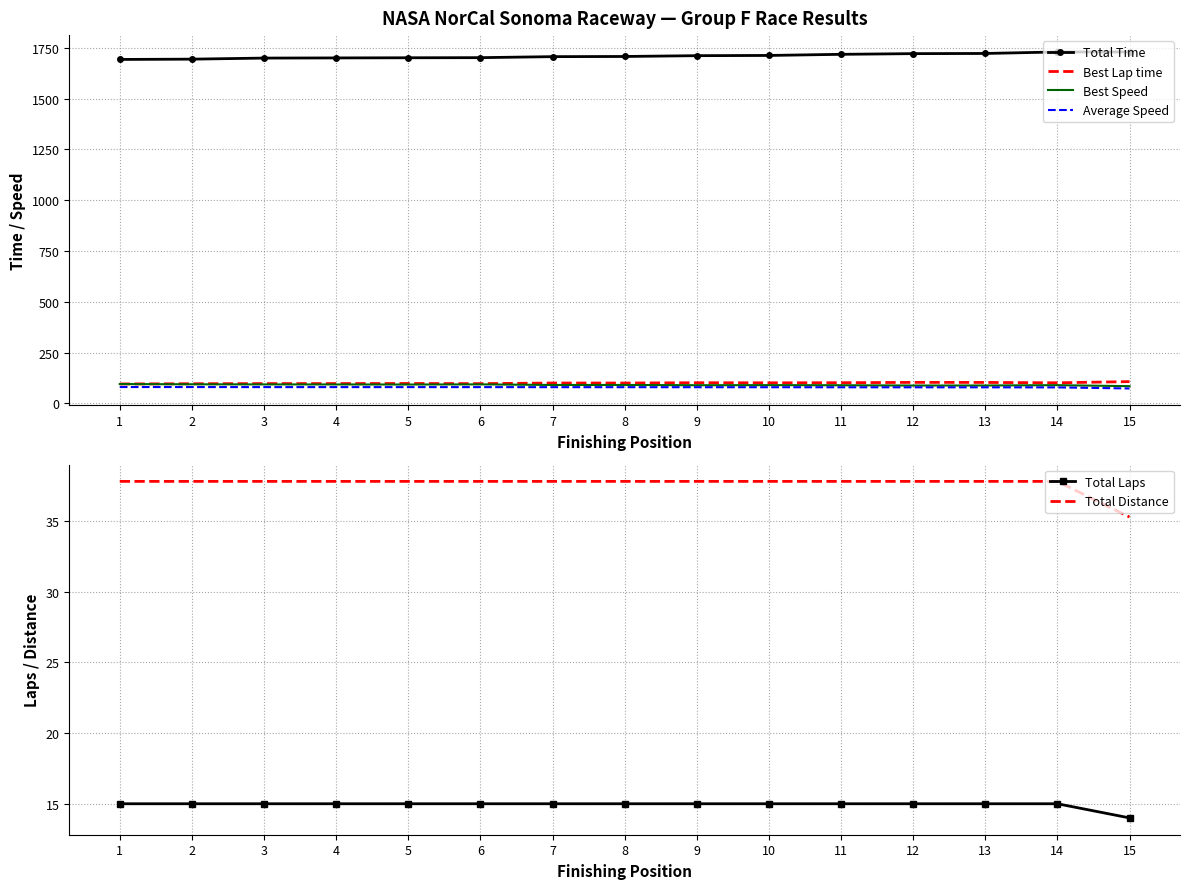

Reading left to right, transcribe all the data shown in this chart.

Total Time: 1=1692.6	2=1694.0	3=1699.3	4=1700.1	5=1700.8	6=1701.4	7=1706.3	8=1707.2	9=1711.1	10=1712.3	11=1717.8	12=1721.2	13=1722.0	14=1729.4	15=1729.5
Best Lap time: 1=95.5	2=96.6	3=97.2	4=97.4	5=97.8	6=97.1	7=100.1	8=100.1	9=101.6	10=101.1	11=101.7	12=103.3	13=103.1	14=101.3	15=107.1
Best Speed: 1=95.0	2=93.9	3=93.3	4=93.1	5=92.8	6=93.4	7=90.6	8=90.6	9=89.3	10=89.7	11=89.2	12=87.8	13=88.0	14=89.6	15=84.7
Average Speed: 1=80.4	2=80.3	3=80.1	4=80.0	5=80.0	6=80.0	7=79.7	8=79.7	9=79.5	10=79.5	11=79.2	12=79.1	13=79.0	14=78.7	15=73.4
Total Laps: 1=15.0	2=15.0	3=15.0	4=15.0	5=15.0	6=15.0	7=15.0	8=15.0	9=15.0	10=15.0	11=15.0	12=15.0	13=15.0	14=15.0	15=14.0
Total Distance: 1=37.8	2=37.8	3=37.8	4=37.8	5=37.8	6=37.8	7=37.8	8=37.8	9=37.8	10=37.8	11=37.8	12=37.8	13=37.8	14=37.8	15=35.3